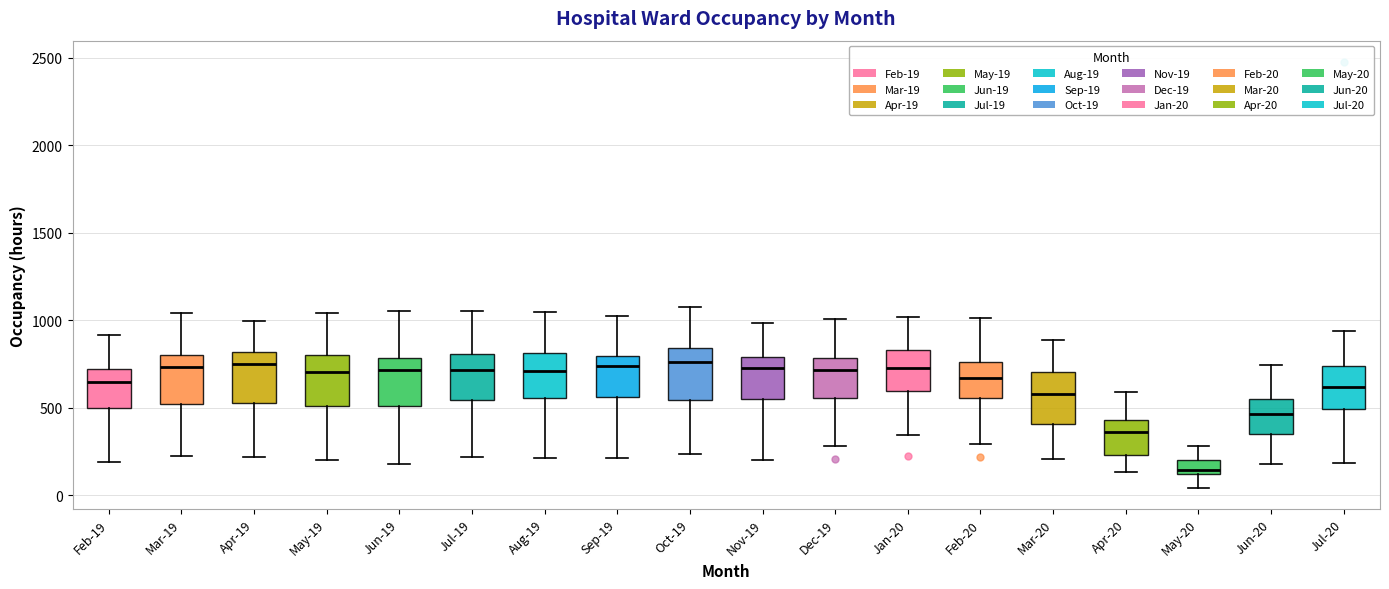

Reading left to right, transcribe this box plot: for each box, give where its median line is, the range the box spans, and where its two whiskers end, as read against the y-axis. The values are not printed on the chart, so give them approximately, as read against the axis.

Feb-19: median 650, box 500 to 700, whiskers 200 to 900
Mar-19: median 750, box 500 to 800, whiskers 200 to 1050
Apr-19: median 750, box 550 to 800, whiskers 200 to 1000
May-19: median 700, box 500 to 800, whiskers 200 to 1050
Jun-19: median 700, box 500 to 800, whiskers 200 to 1050
Jul-19: median 700, box 550 to 800, whiskers 200 to 1050
Aug-19: median 700, box 550 to 800, whiskers 200 to 1050
Sep-19: median 750, box 550 to 800, whiskers 200 to 1000
Oct-19: median 750, box 550 to 850, whiskers 250 to 1100
Nov-19: median 750, box 550 to 800, whiskers 200 to 1000
Dec-19: median 700, box 550 to 800, whiskers 300 to 1000
Jan-20: median 750, box 600 to 850, whiskers 350 to 1000
Feb-20: median 650, box 550 to 750, whiskers 300 to 1000
Mar-20: median 600, box 400 to 700, whiskers 200 to 900
Apr-20: median 350, box 250 to 450, whiskers 150 to 600
May-20: median 150, box 100 to 200, whiskers 50 to 300
Jun-20: median 450, box 350 to 550, whiskers 200 to 750
Jul-20: median 600, box 500 to 750, whiskers 200 to 950